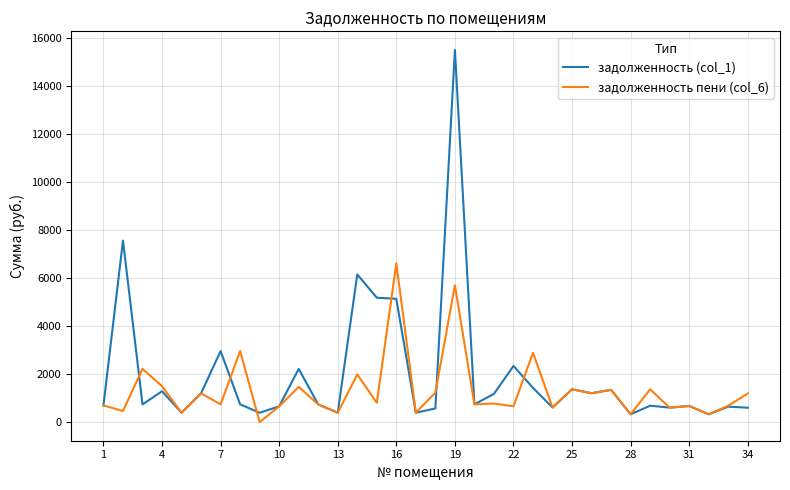

Which series has the largest total across all categories?

задолженность (col_1)